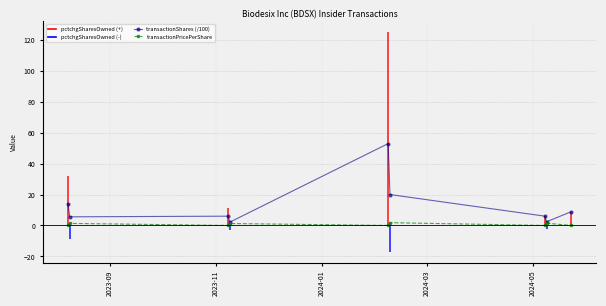

True or false: transactionShares (/100) has more than 0 interior local peaks.

True